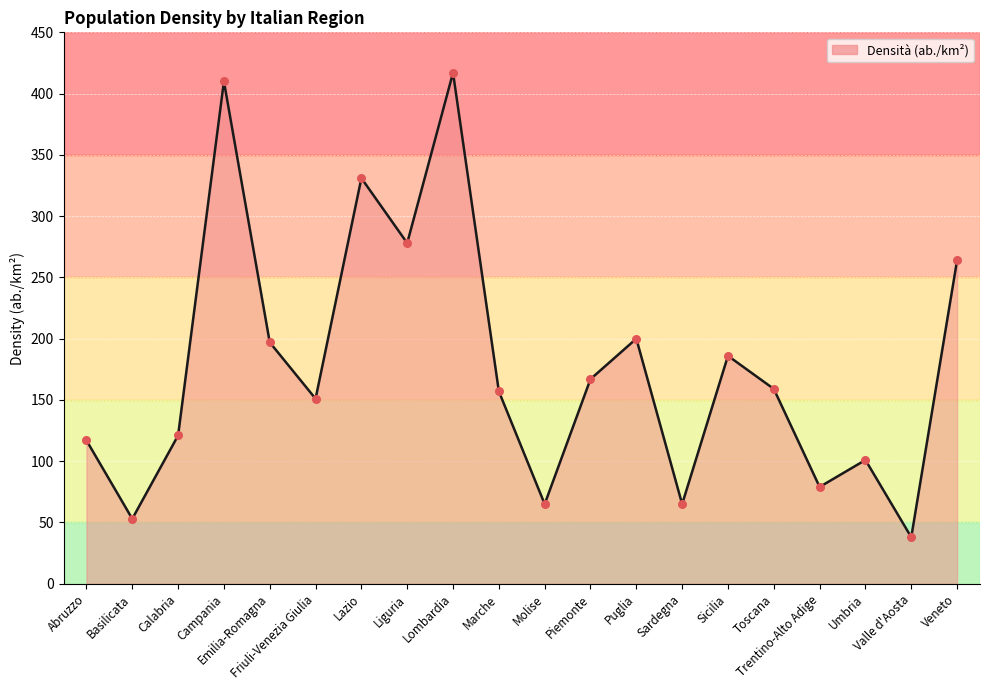

What is the change in value from Friuli-Venezia Giulia to Puglia?

+49